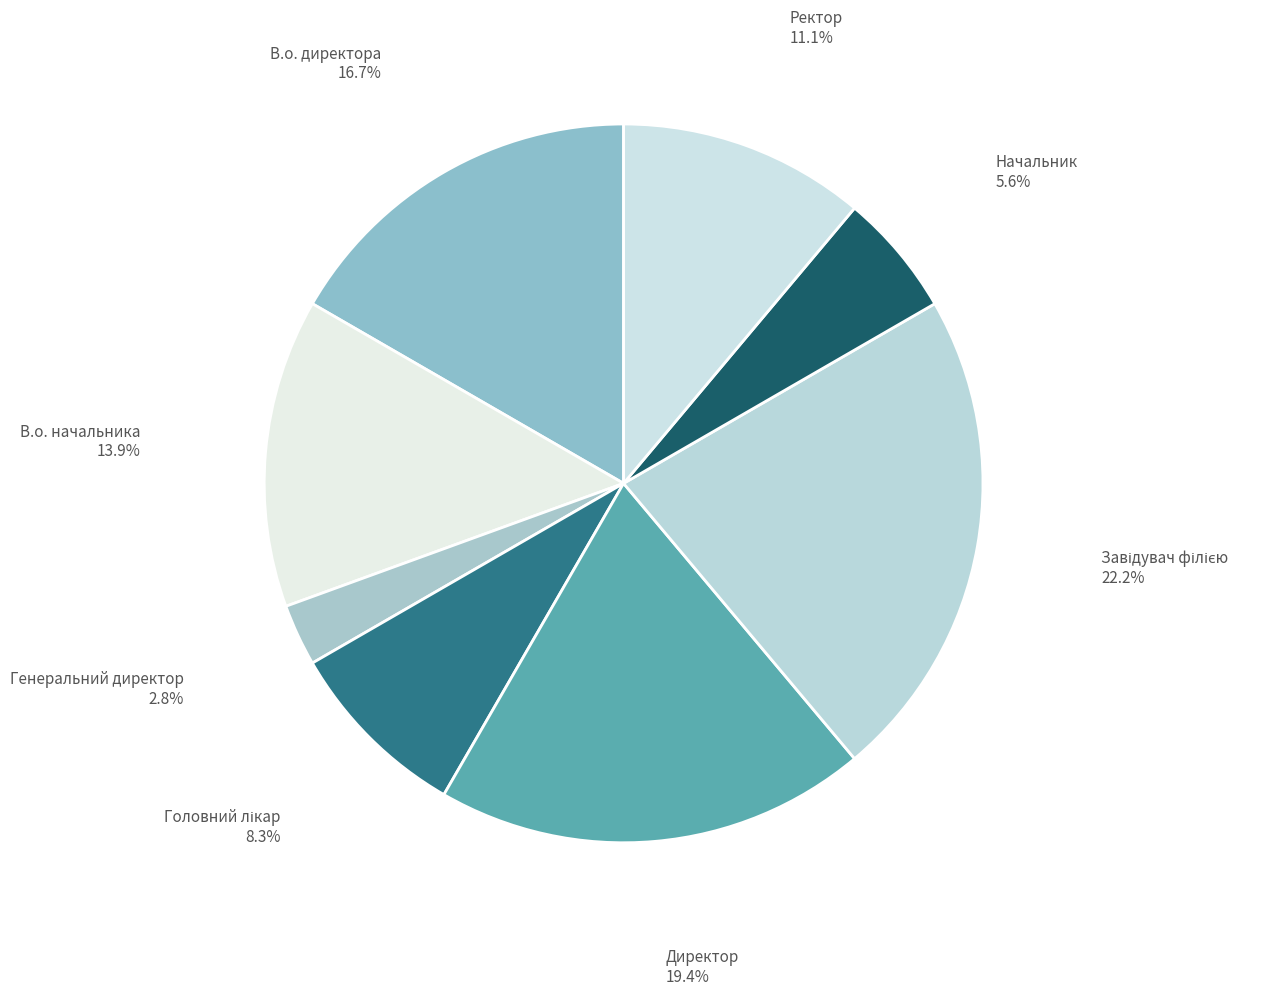

To the nearest percent, what is the combined percentage of Начальник and Ректор?

17%